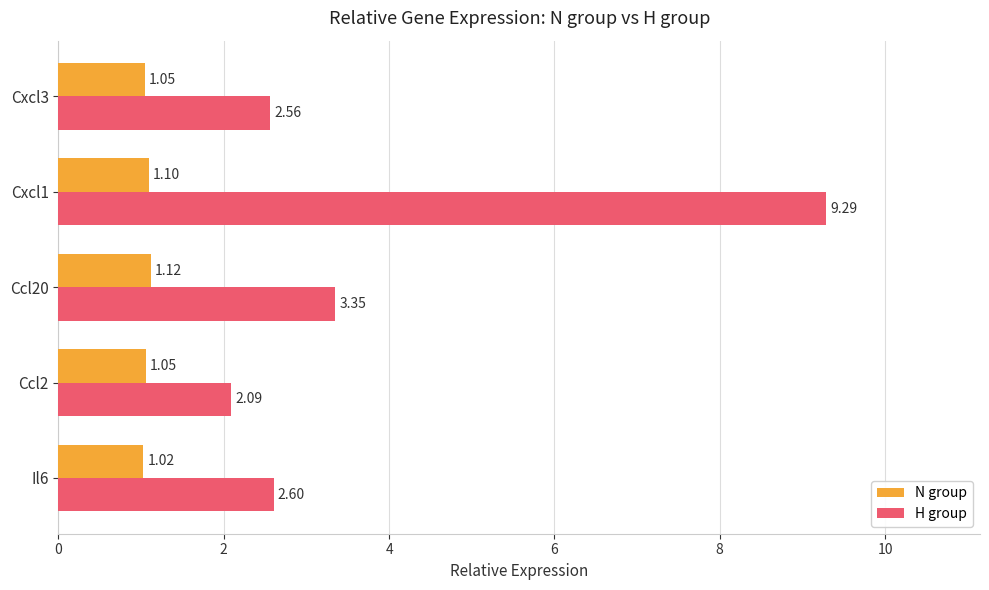

List the series in order of their peak value, lowest first.

N group, H group